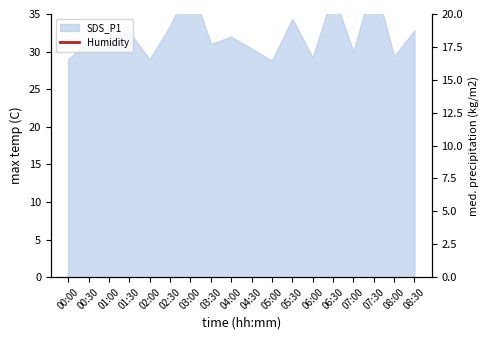

What is the ratio of the value at 06:30 to the value at 07:30?

1.0